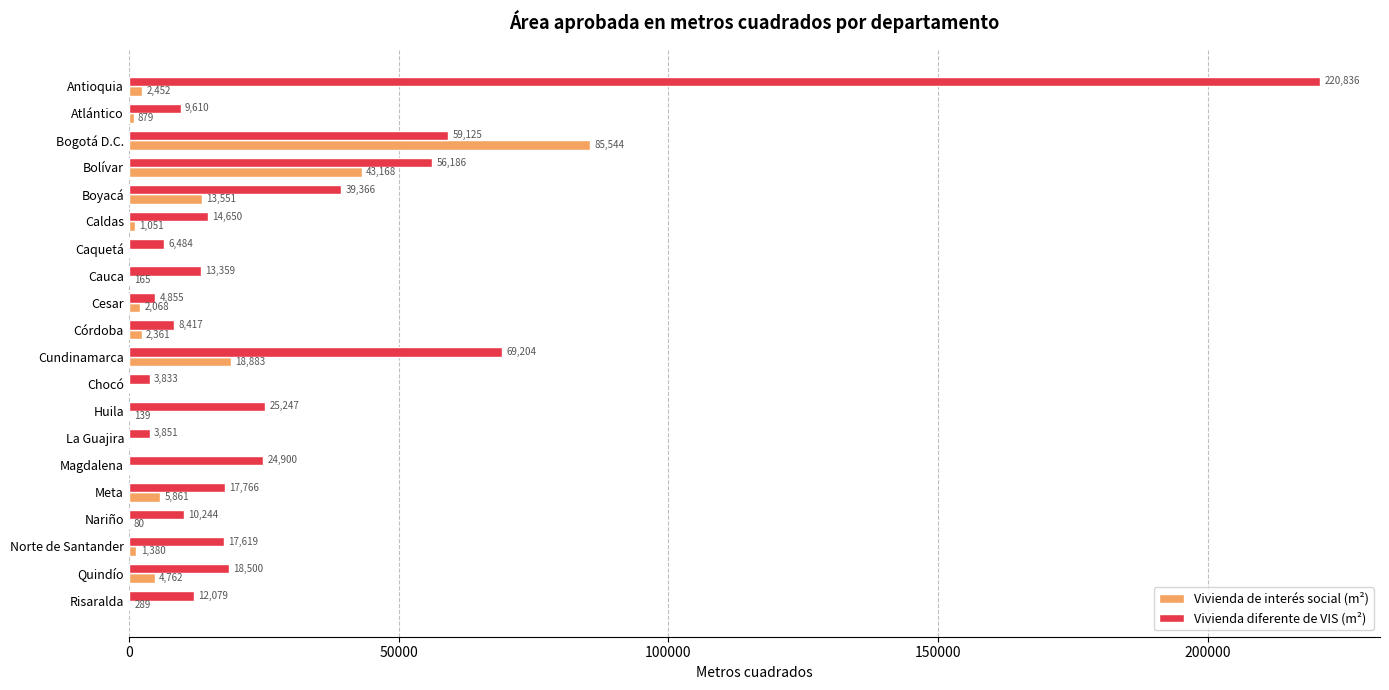

At which category is the sum across all series the highest?

Antioquia